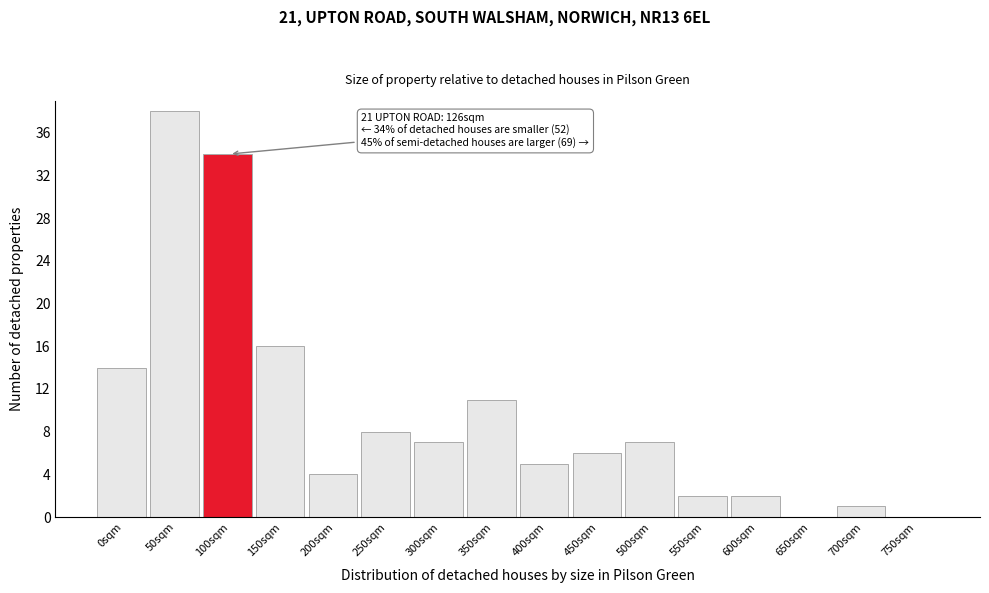

Reading left to right, list all the values displayed in this chart.

0sqm=14	50sqm=38	100sqm=34	150sqm=16	200sqm=4	250sqm=8	300sqm=7	350sqm=11	400sqm=5	450sqm=6	500sqm=7	550sqm=2	600sqm=2	650sqm=0	700sqm=1	750sqm=0